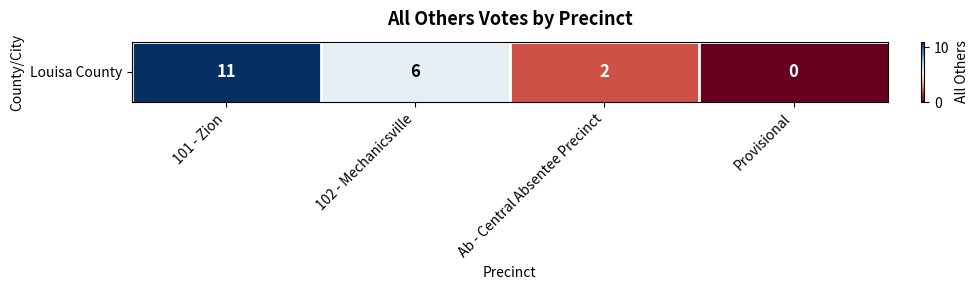

Count the values in the range 2 to 11.

3